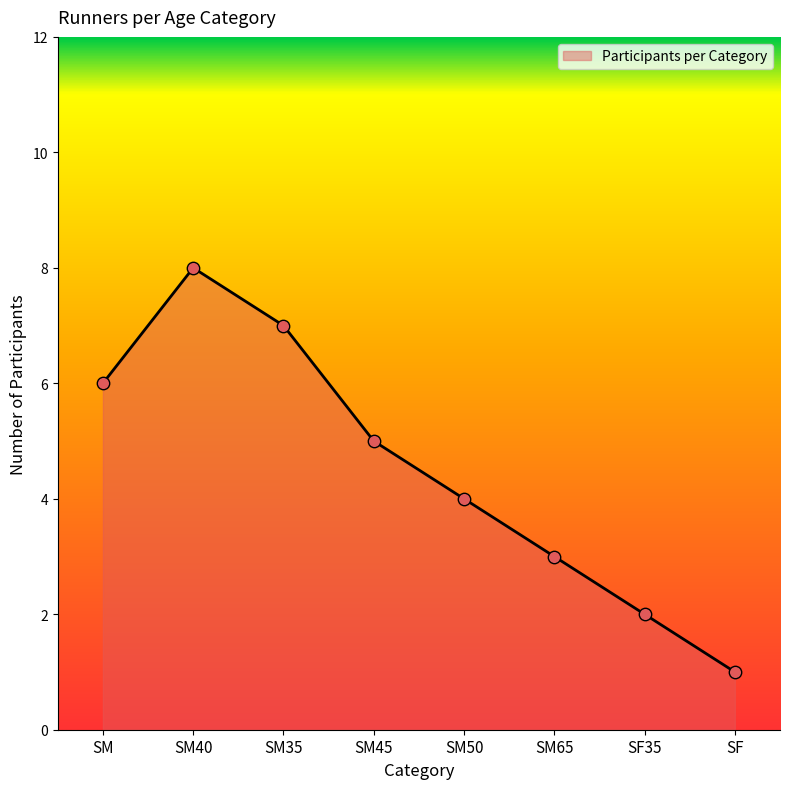

Approximately how many times larger is the value at SF35 compared to SM50?

0.5